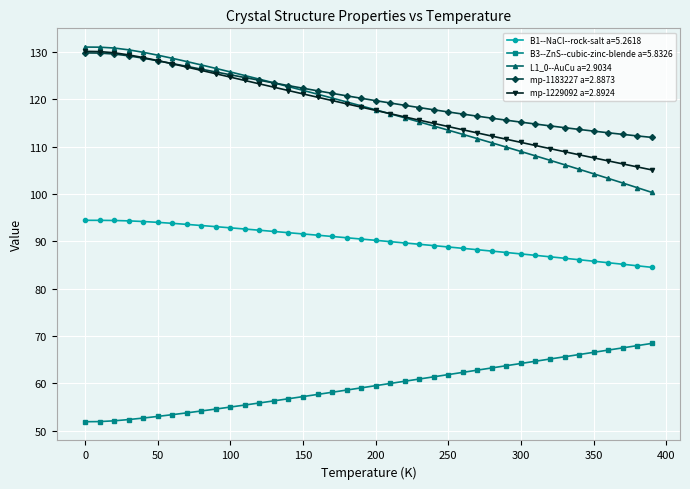

What is the value of the mp-1183227 a=2.8873 point at the 3rd from the left?

129.6